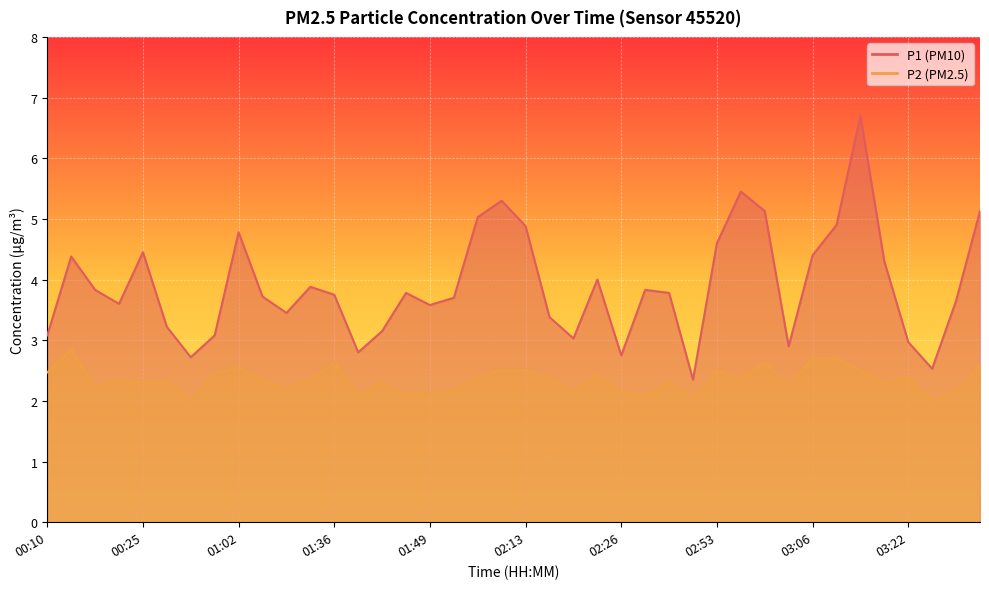

What position from the right is 02:34?

14